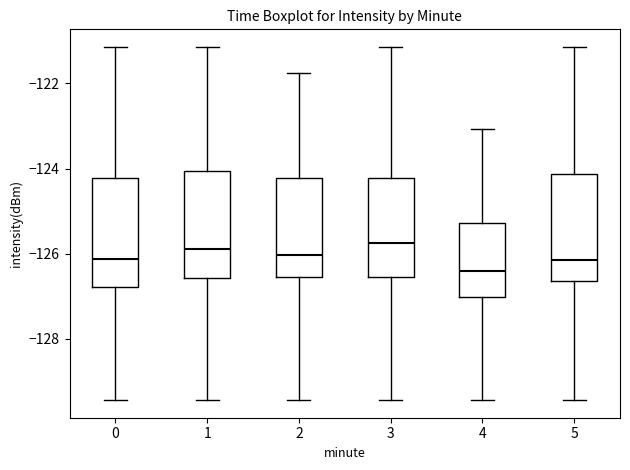

Reading left to right, read every box against the y-axis: the position of its median line, the range the box covers, and the ends of its whiskers. The values are not printed on the chart, so give them approximately, as read against the axis.

0: median -126.2, box -126.8 to -124.2, whiskers -129.4 to -121.2
1: median -125.8, box -126.6 to -124.0, whiskers -129.4 to -121.2
2: median -126.0, box -126.6 to -124.2, whiskers -129.4 to -121.8
3: median -125.8, box -126.6 to -124.2, whiskers -129.4 to -121.2
4: median -126.4, box -127.0 to -125.2, whiskers -129.4 to -123.0
5: median -126.2, box -126.6 to -124.2, whiskers -129.4 to -121.2